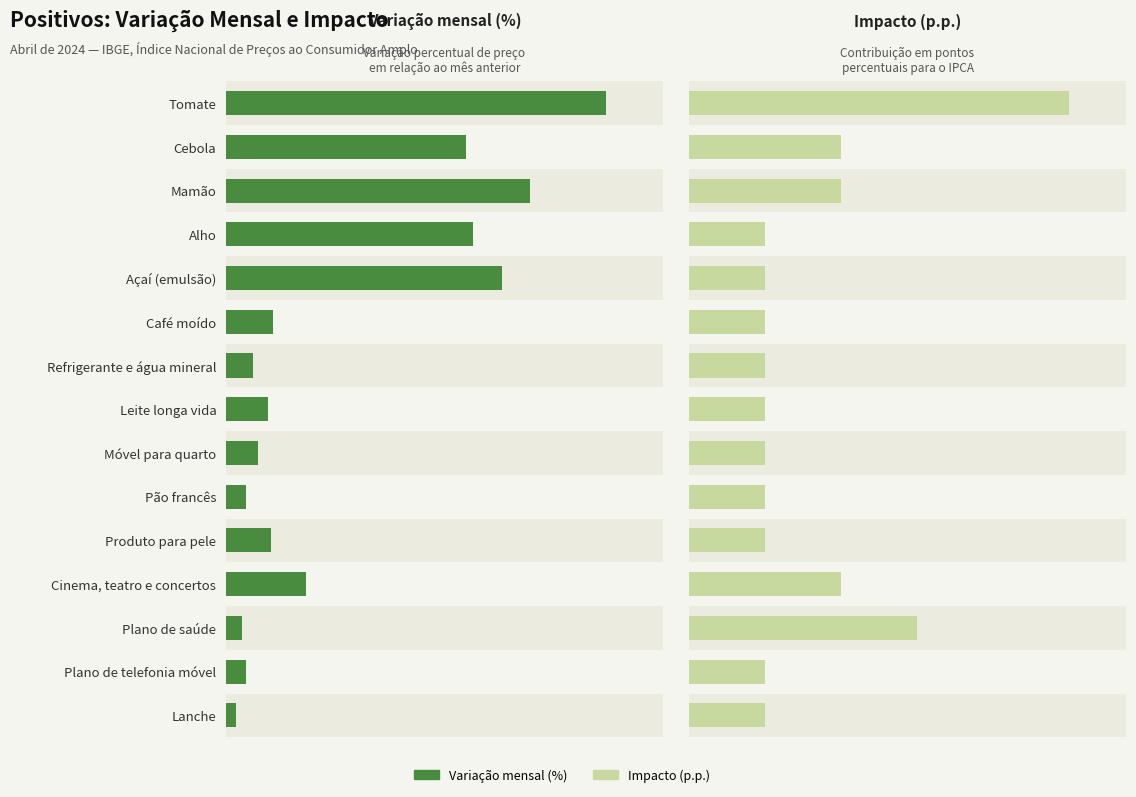

How many bars are there in each group?

2